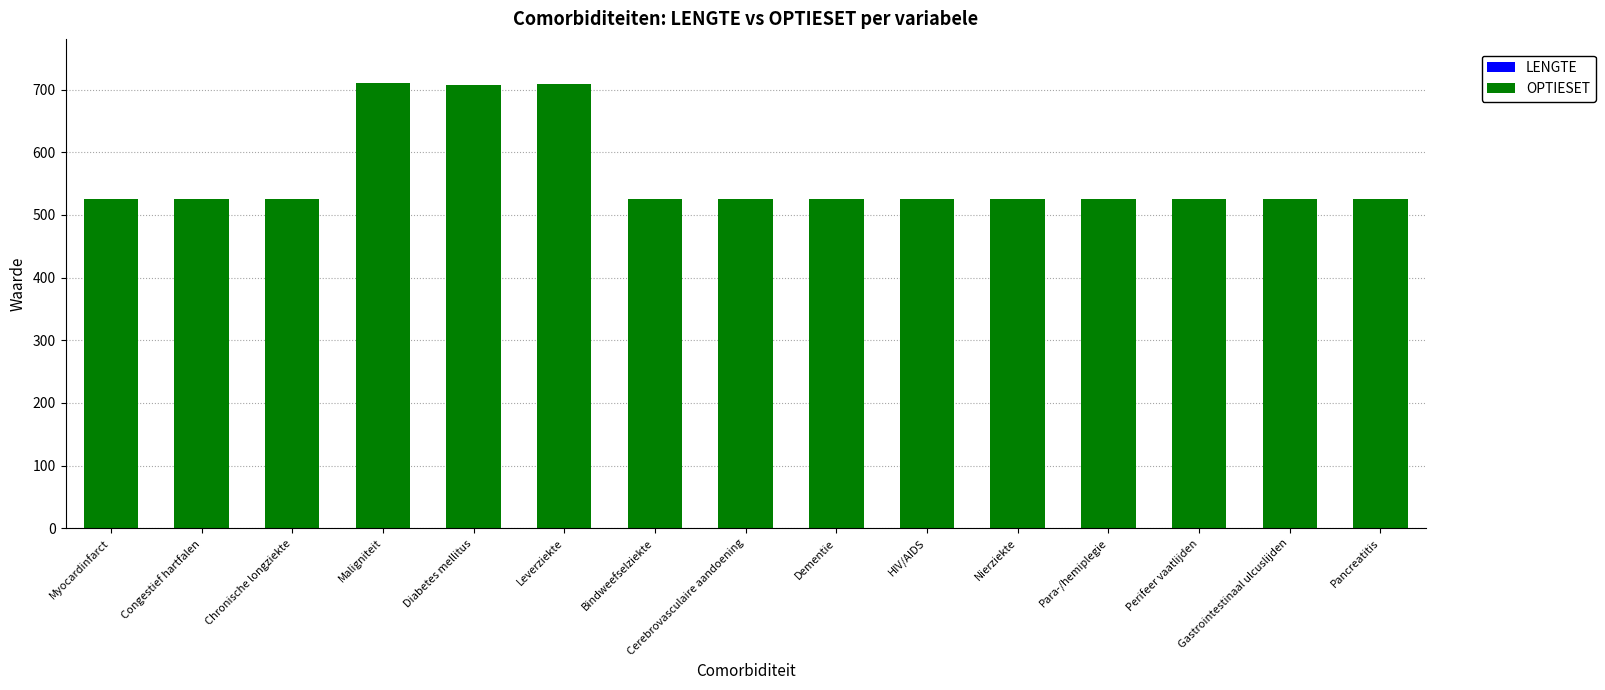

Does the chart contain stacked bars?

Yes